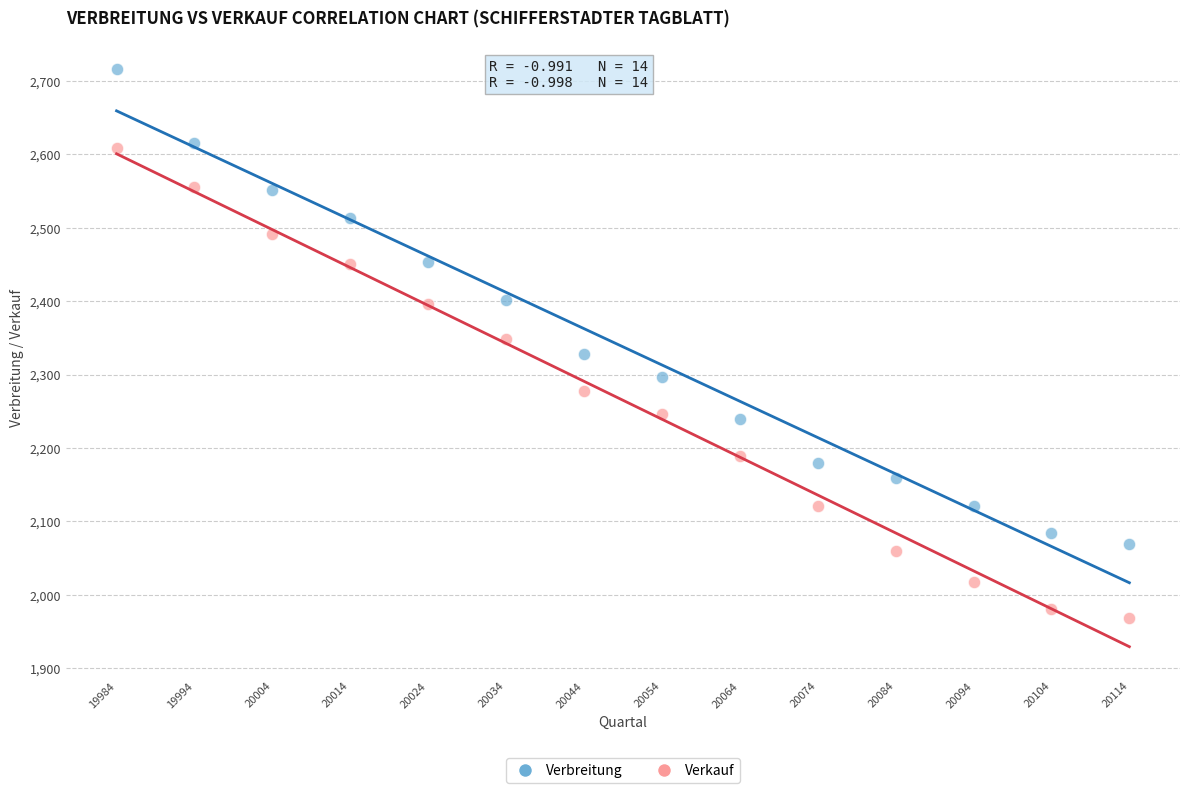

Across all data points, what is the range of Y values (max minus min)?

747